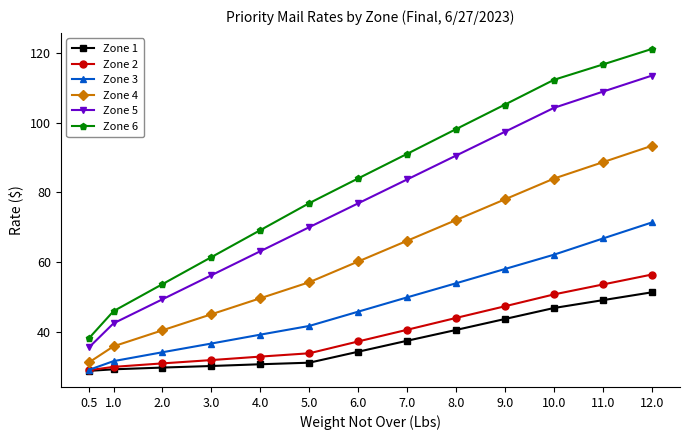

At which label does Zone 5 reach its peak?

12.0